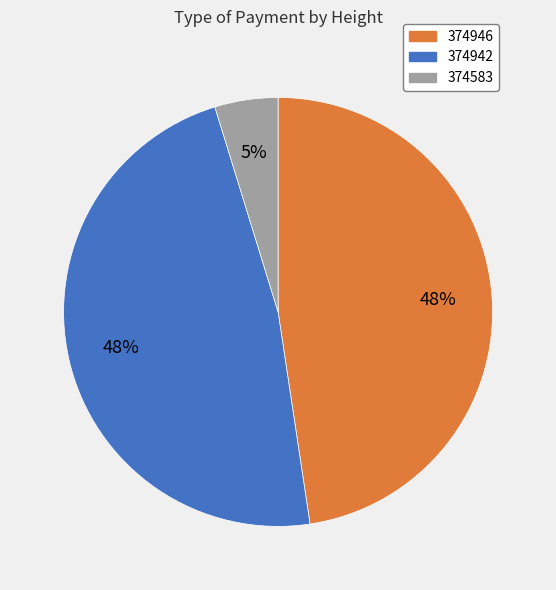

Is the sum of 374583 and 374946 greater than half?

Yes